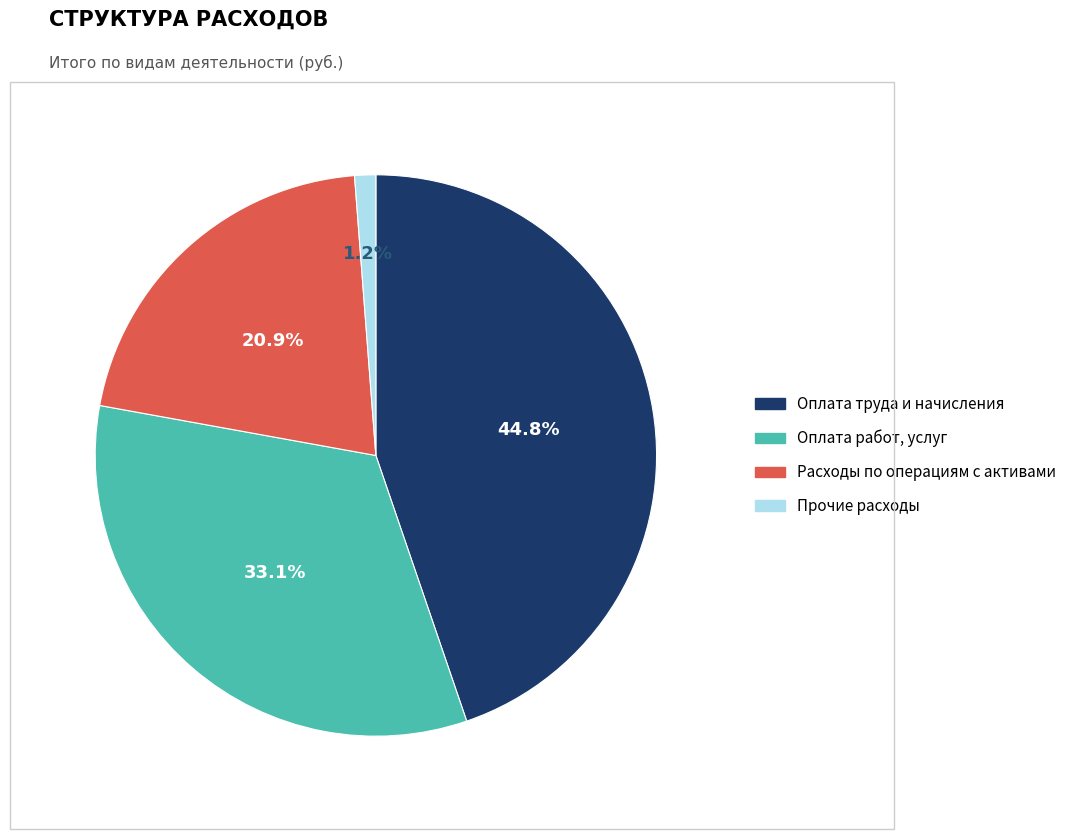

Is there a majority slice in this chart?

No